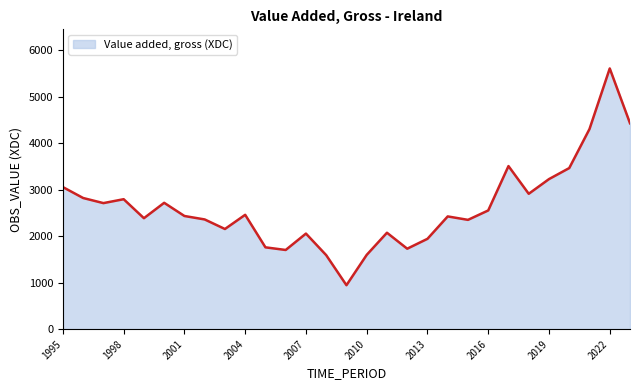

What is the greatest value displayed?

5607.3